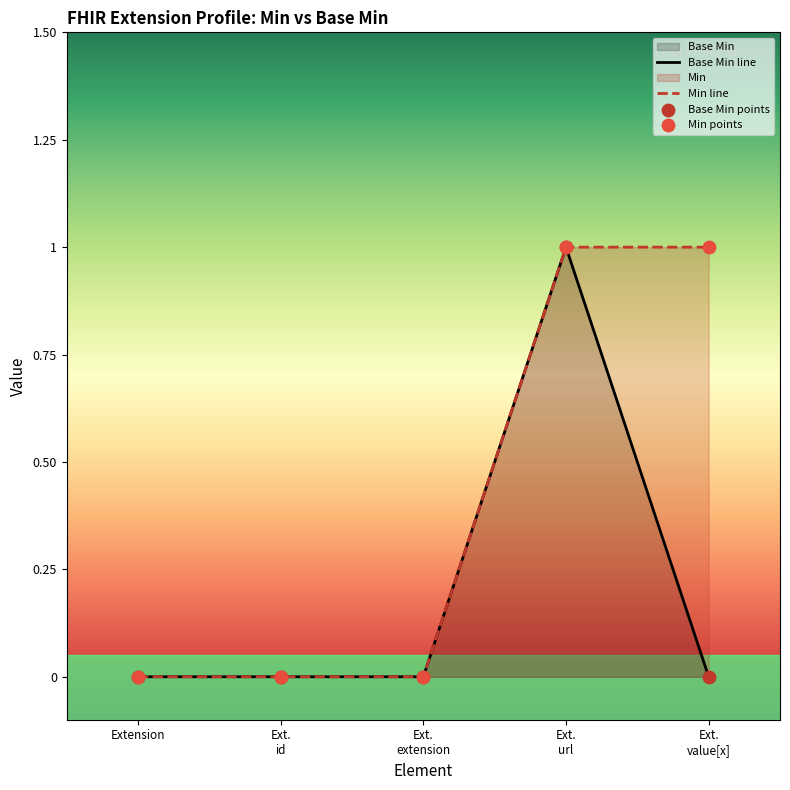

Is the value of Min points at Ext.
value[x] greater than the value of Base Min points at Extension?

Yes